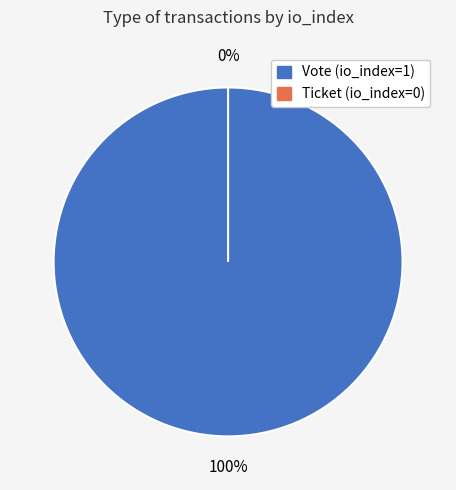

What percentage do Vote (io_index=1) and Ticket (io_index=0) together represent?

100.0%